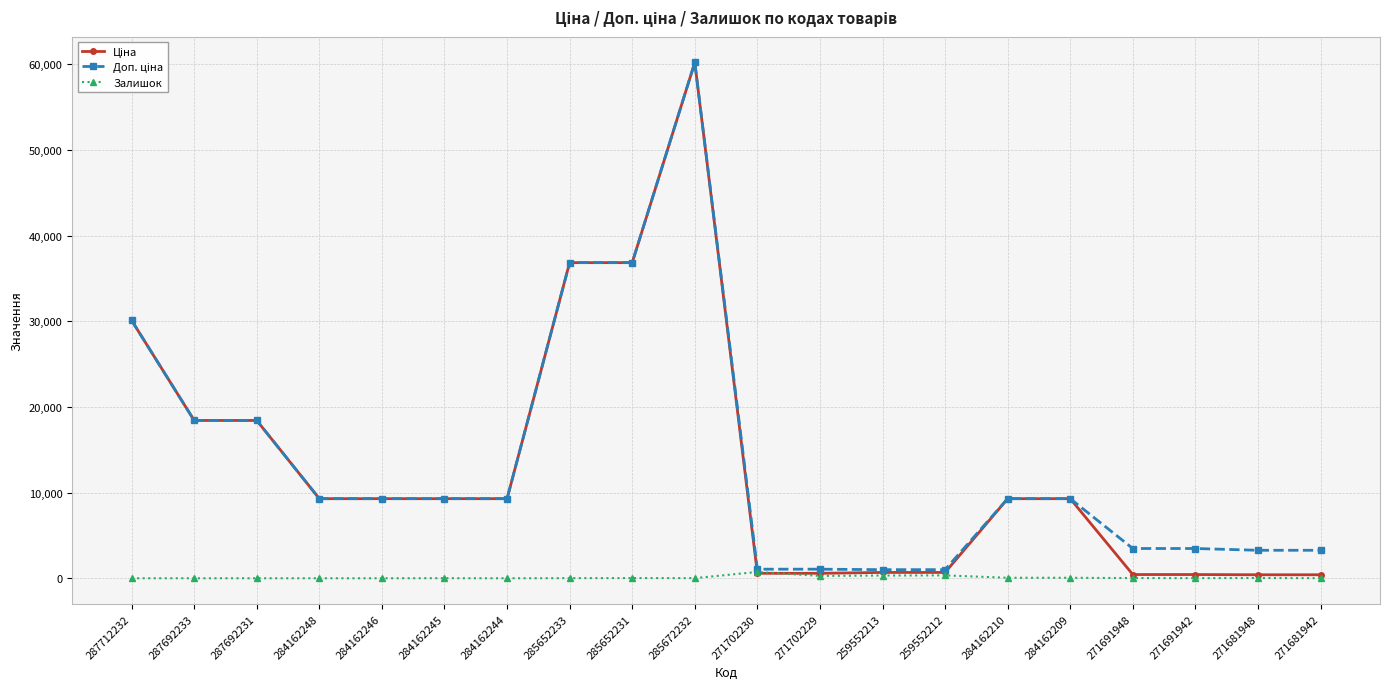

True or false: Залишок has more than 0 points higher than both neighbors.

True